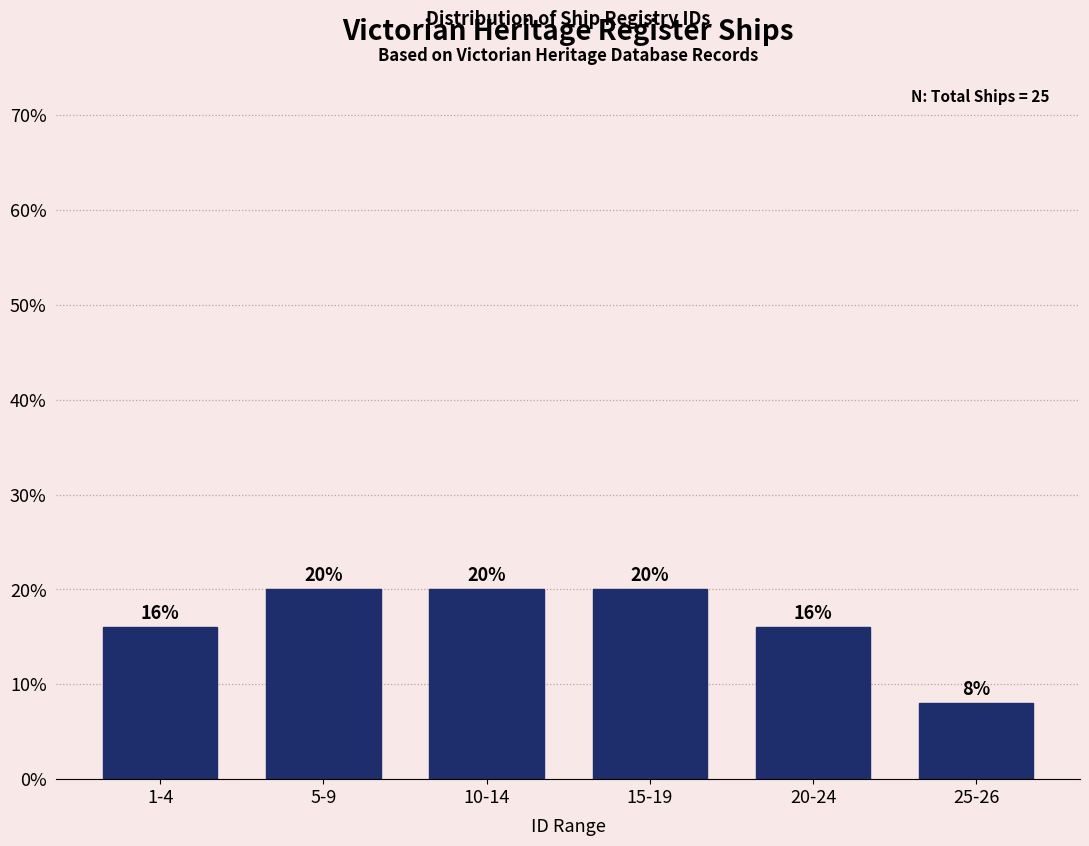

Reading left to right, transcribe all the data shown in this chart.

16	20	20	20	16	8